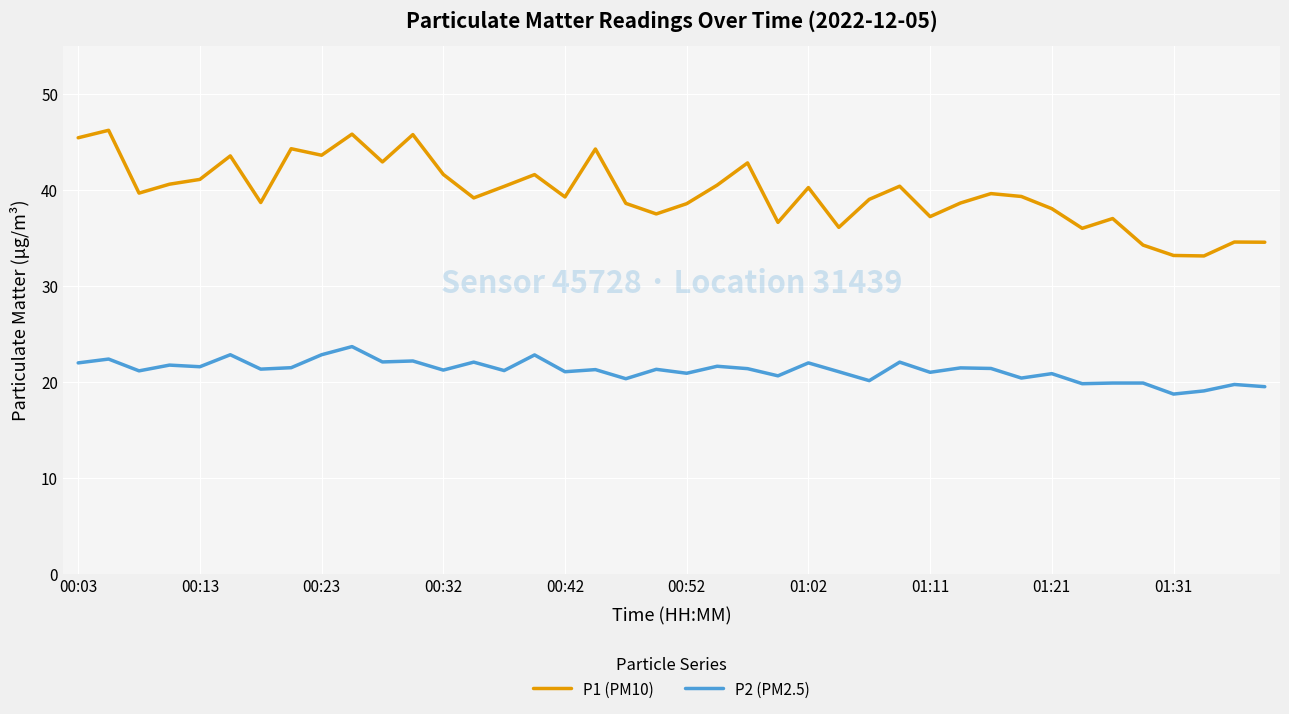

What are all the series names shown in the legend?

P1 (PM10), P2 (PM2.5)